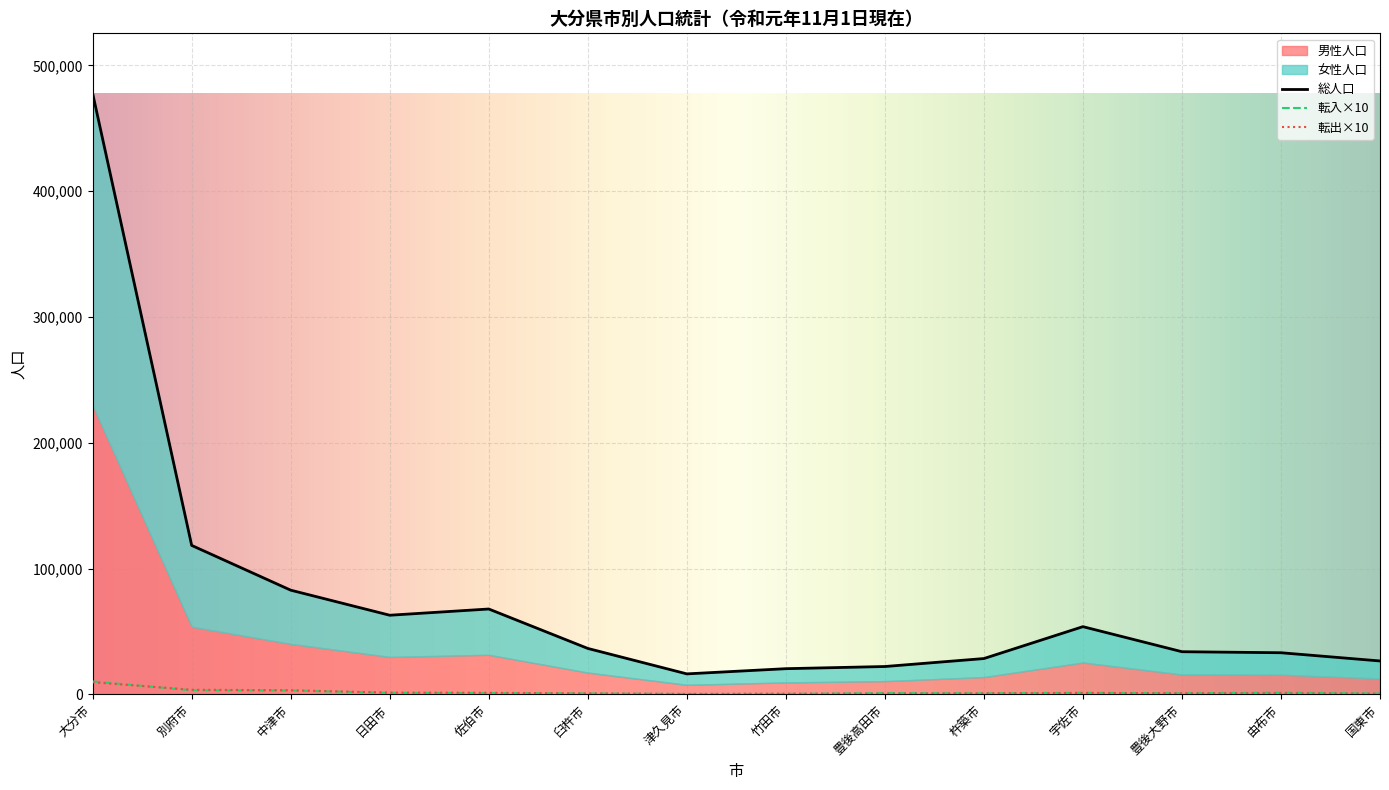

Where is 転入 nearest to the value 4940?

別府市